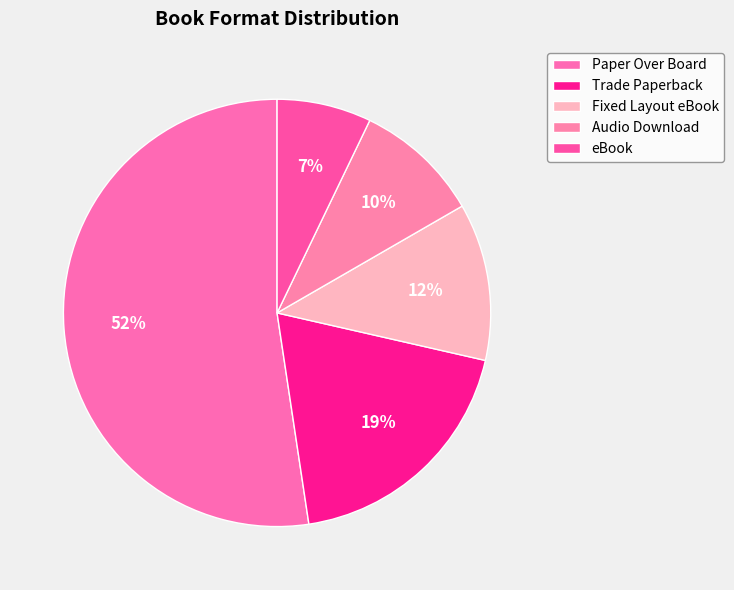

How many slices are in this pie chart?

5